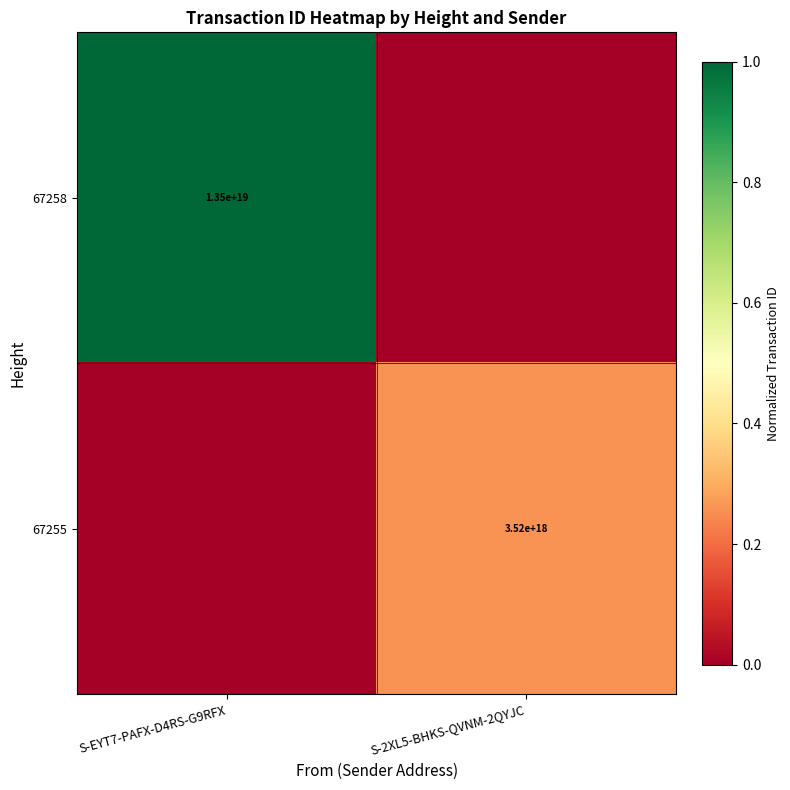

Is the value of 67258 at S-EYT7-PAFX-D4RS-G9RFX greater than the value of 67255 at S-2XL5-BHKS-QVNM-2QYJC?

Yes